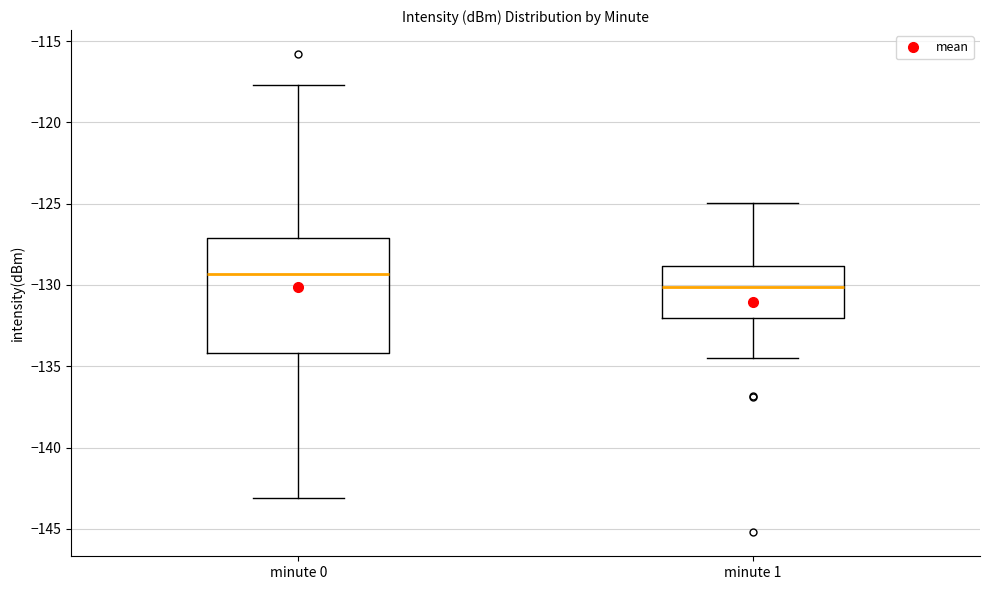

Where does the upper whisker of the box for minute 1 end on the y-axis? The values are not printed on the chart, so give them approximately, as read against the axis.

-125.0